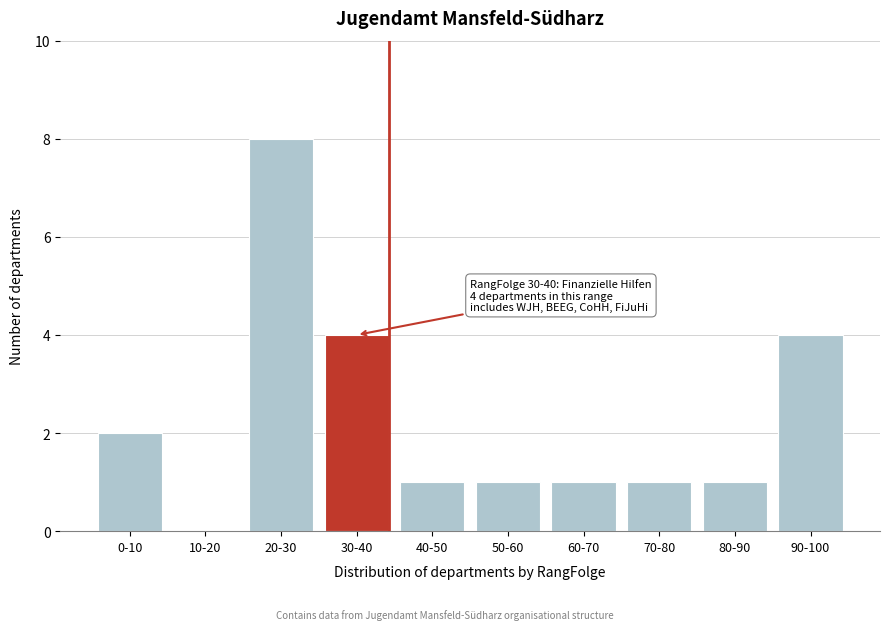

Reading right to left, list all the values displayed in this chart.

90-100=4	80-90=1	70-80=1	60-70=1	50-60=1	40-50=1	30-40=4	20-30=8	10-20=0	0-10=2